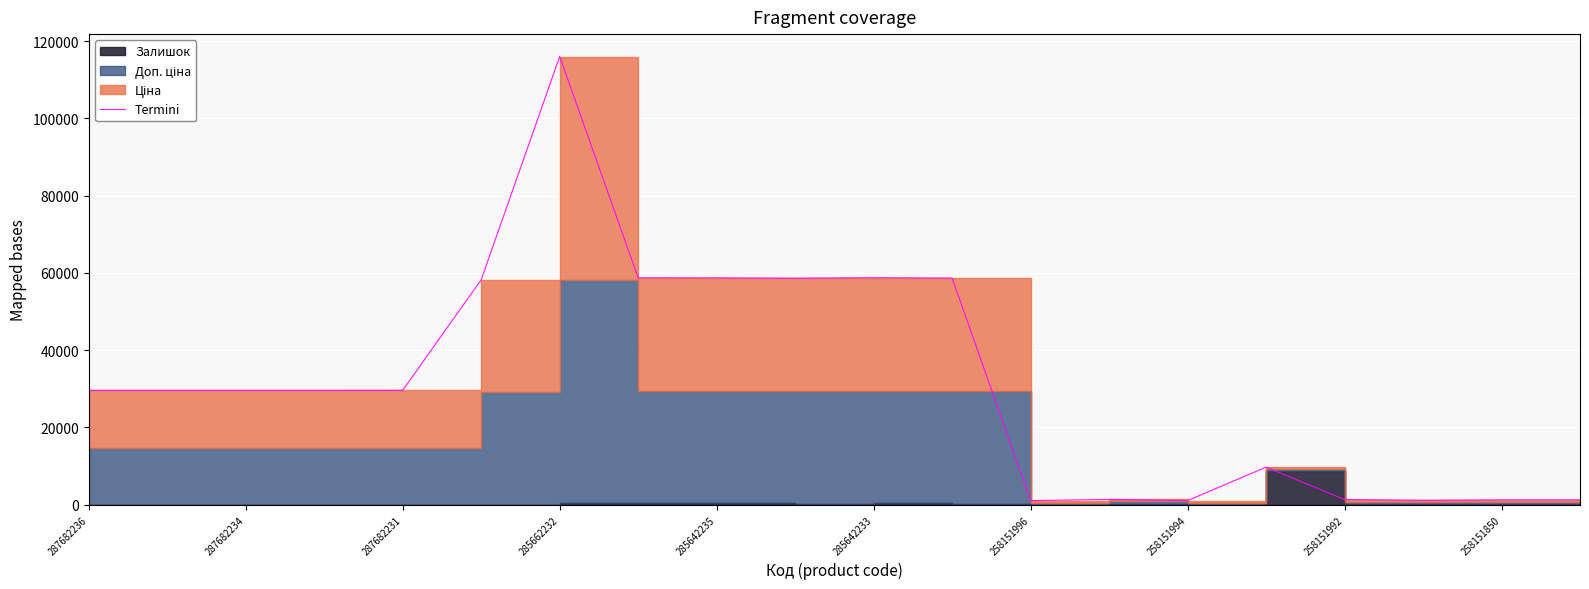

How many lines are shown in the chart?

1